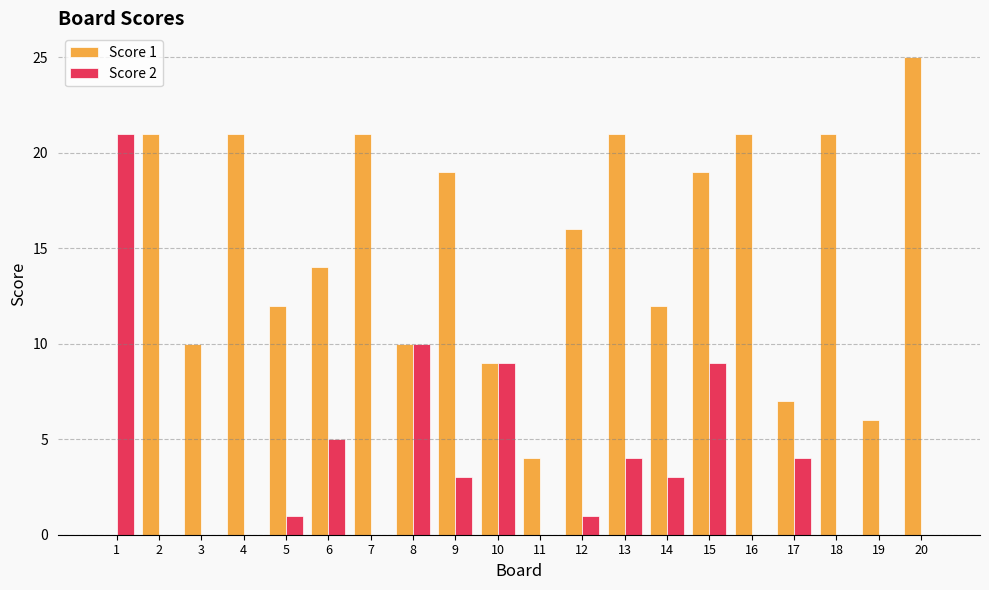

At which category is the sum across all series the highest?

15